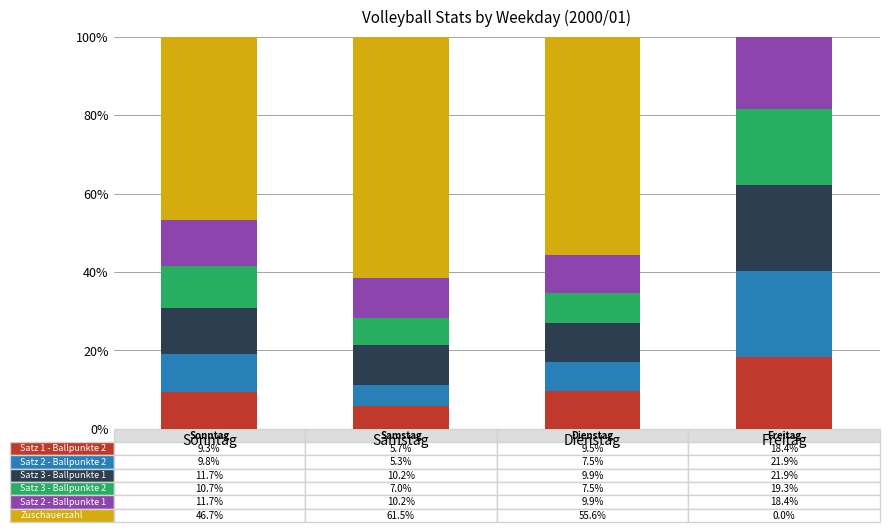

What is the total value across all series at Sonntag?

100.0